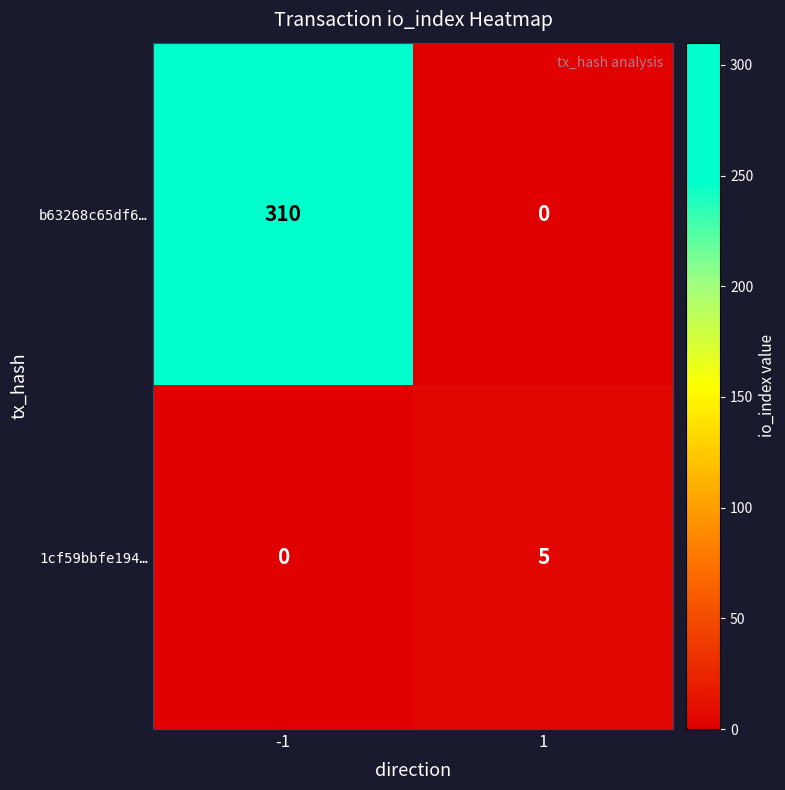

Which series has the largest total across all categories?

b63268c65df6…